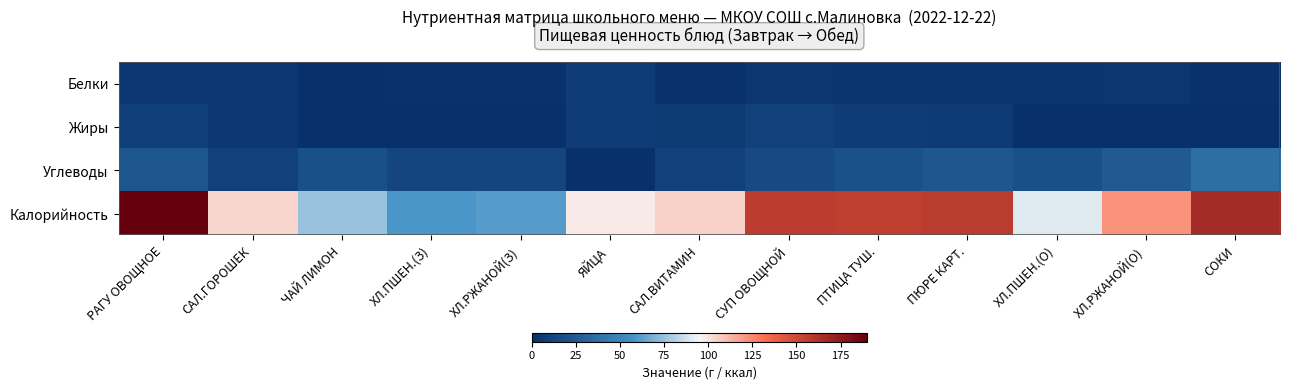

Reading right to left, extract all data points from this chart.

Белки: СОКИ=2	ХЛ.РЖАНОЙ(О)=4	ХЛ.ПШЕН.(О)=3	ПЮРЕ КАРТ.=3	ПТИЦА ТУШ.=3	СУП ОВОЩНОЙ=4	САЛ.ВИТАМИН=2	ЯЙЦА=8	ХЛ.РЖАНОЙ(З)=2	ХЛ.ПШЕН.(З)=2	ЧАЙ ЛИМОН=0	САЛ.ГОРОШЕК=5	РАГУ ОВОЩНОЕ=5
Жиры: СОКИ=0	ХЛ.РЖАНОЙ(О)=1	ХЛ.ПШЕН.(О)=0	ПЮРЕ КАРТ.=7	ПТИЦА ТУШ.=8	СУП ОВОЩНОЙ=10	САЛ.ВИТАМИН=6	ЯЙЦА=8	ХЛ.РЖАНОЙ(З)=0	ХЛ.ПШЕН.(З)=0	ЧАЙ ЛИМОН=0	САЛ.ГОРОШЕК=5	РАГУ ОВОЩНОЕ=9
Углеводы: СОКИ=37	ХЛ.РЖАНОЙ(О)=25	ХЛ.ПШЕН.(О)=19	ПЮРЕ КАРТ.=23	ПТИЦА ТУШ.=20	СУП ОВОЩНОЙ=15	САЛ.ВИТАМИН=10	ЯЙЦА=1	ХЛ.РЖАНОЙ(З)=13	ХЛ.ПШЕН.(З)=13	ЧАЙ ЛИМОН=19	САЛ.ГОРОШЕК=10	РАГУ ОВОЩНОЕ=22
Калорийность: СОКИ=166	ХЛ.РЖАНОЙ(О)=122	ХЛ.ПШЕН.(О)=90	ПЮРЕ КАРТ.=158	ПТИЦА ТУШ.=156	СУП ОВОЩНОЙ=157	САЛ.ВИТАМИН=105	ЯЙЦА=98	ХЛ.РЖАНОЙ(З)=61	ХЛ.ПШЕН.(З)=59	ЧАЙ ЛИМОН=75	САЛ.ГОРОШЕК=104	РАГУ ОВОЩНОЕ=190